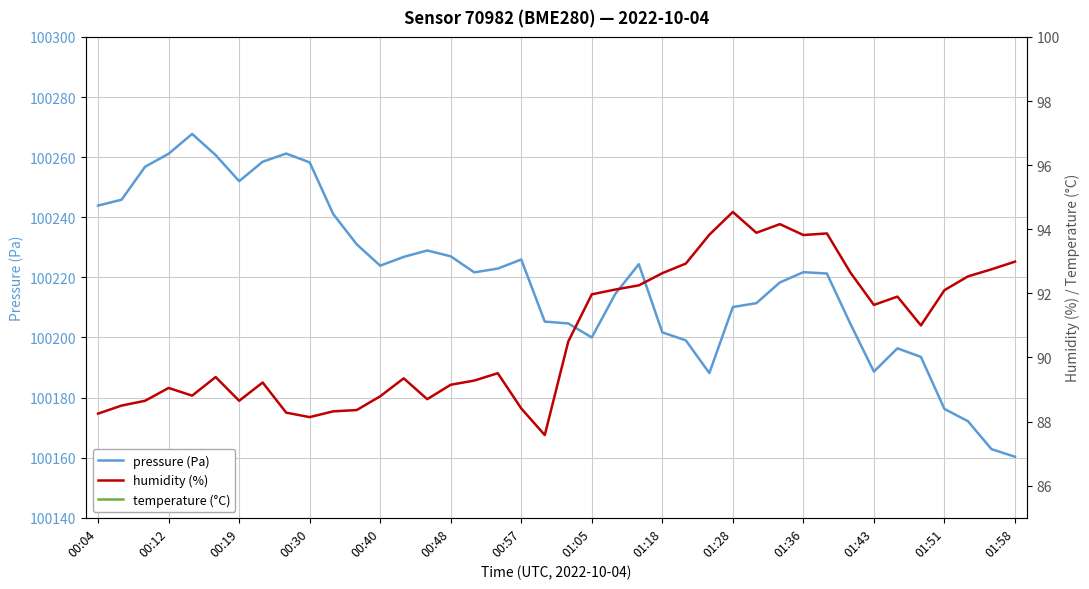

The value of pressure (Pa) at 00:57 is 63921.1. True or false?

False